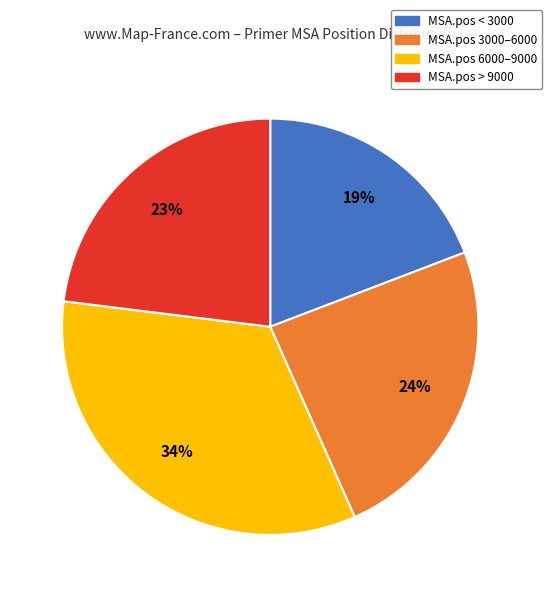

Does any single category account for the majority?

No